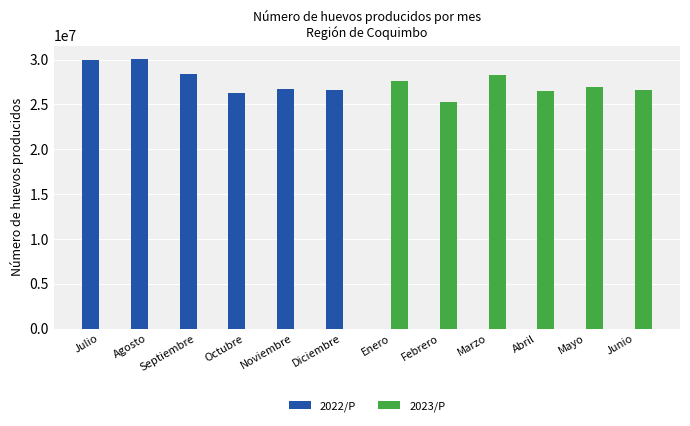

At which label does 2023/P first exceed 25312138?

Enero